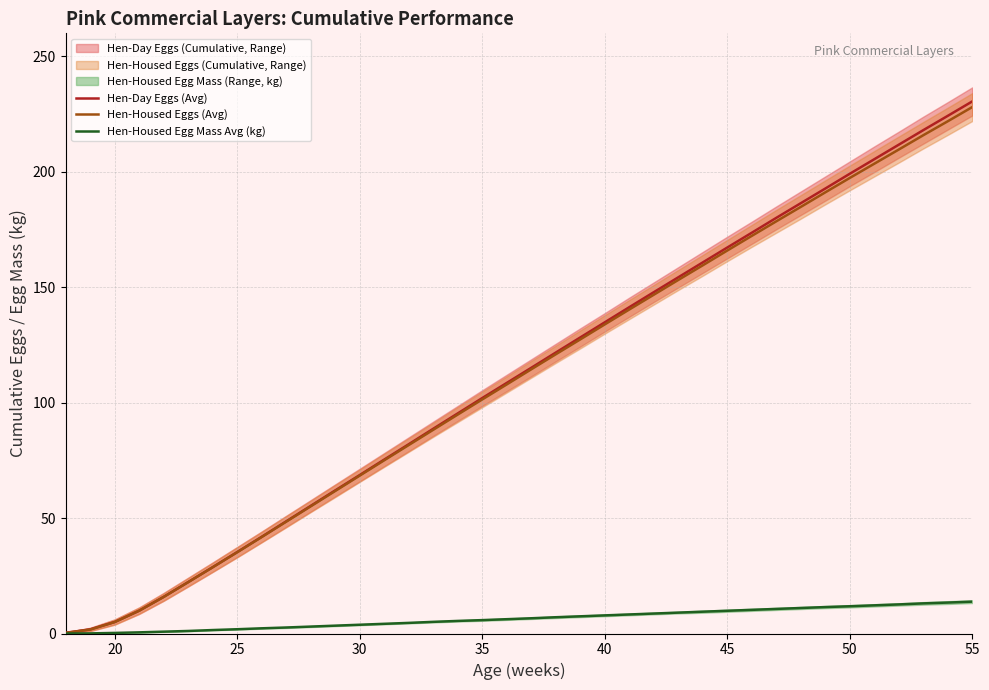

At how many categories does at least one series exceed 48?

29